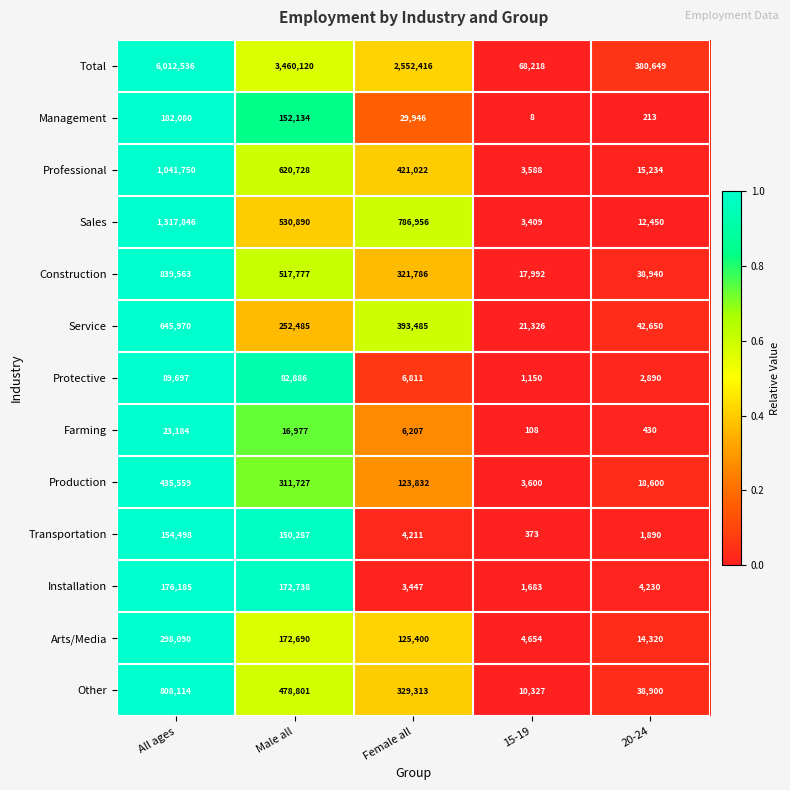

Is it true that Construction equals 839563 at All ages?

True